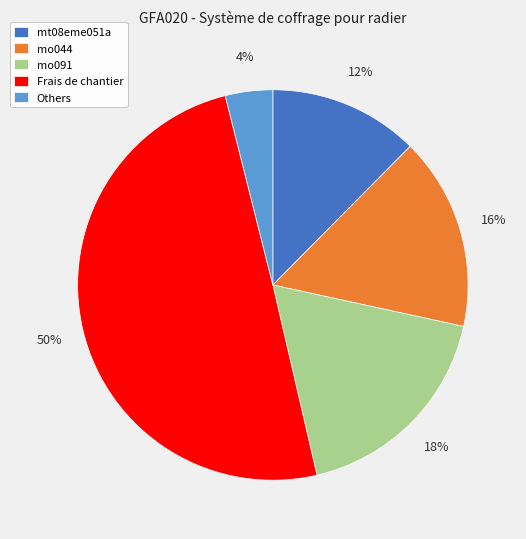

Which has a higher value, Others or mt08eme051a?

mt08eme051a